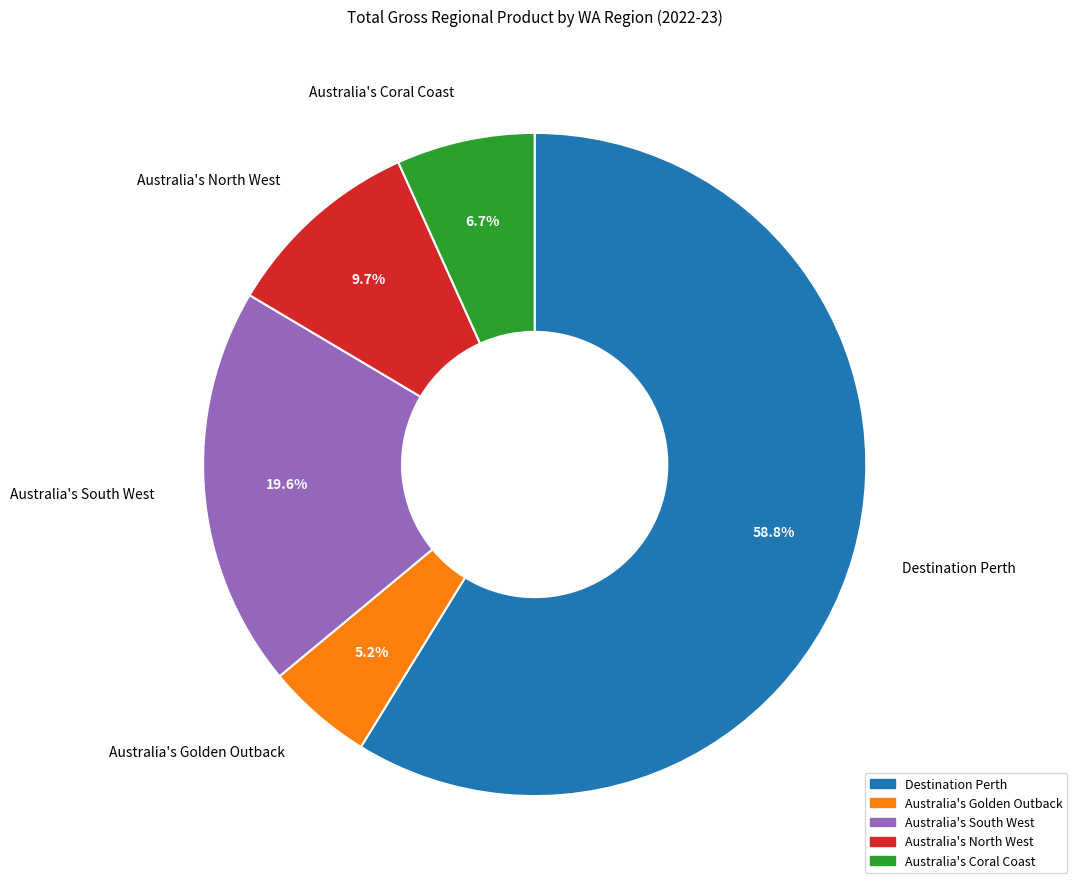

How many slices are in this pie chart?

5